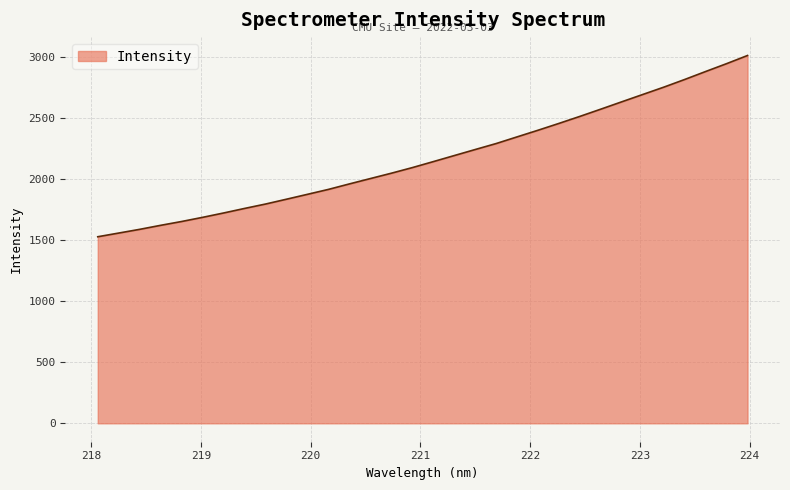

What is the greatest value displayed?

3009.4